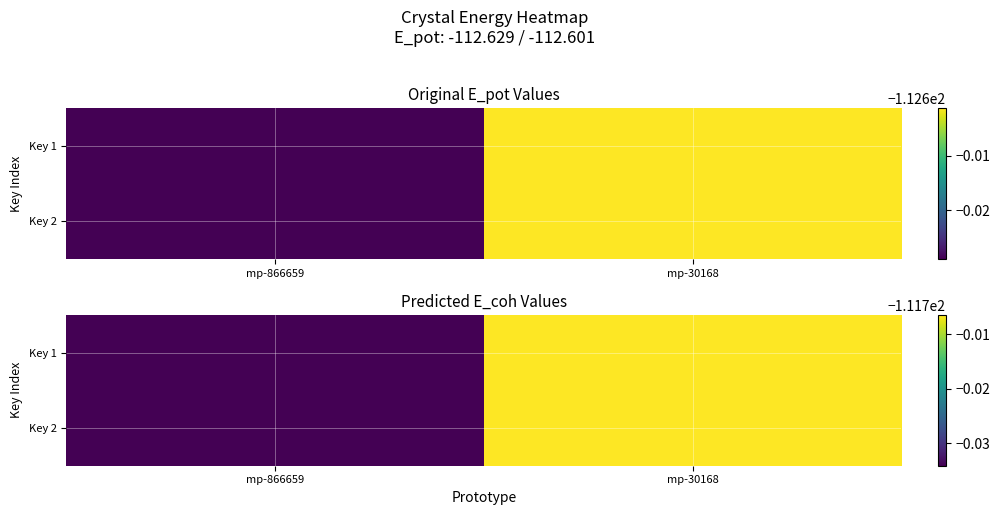

The value of Key 1 at mp-866659 is -191.2. True or false?

False